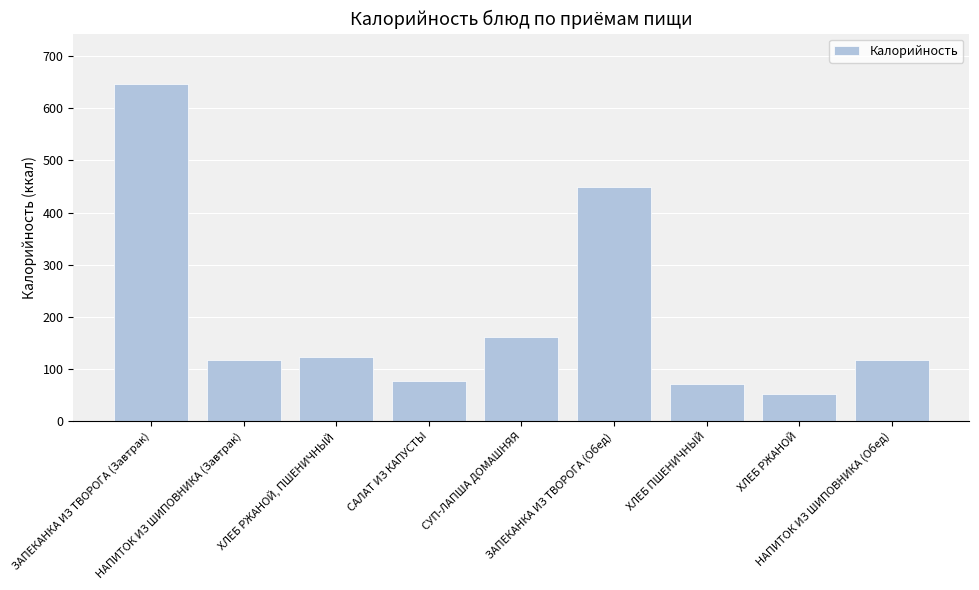

Are the bars grouped side by side (vs. stacked)?

No